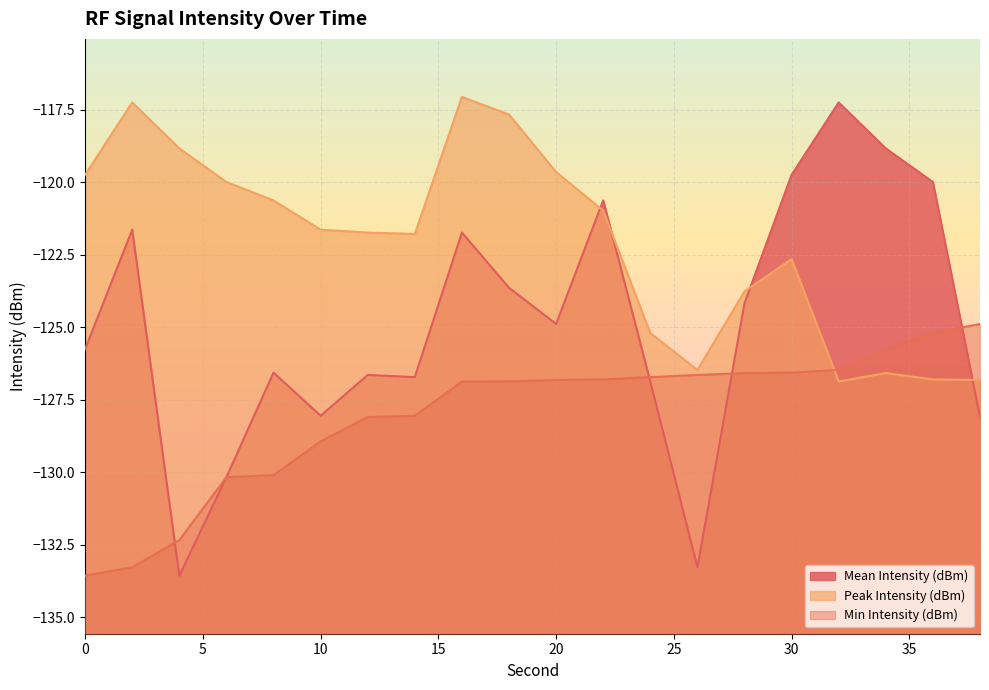

Which series has the largest total across all categories?

Peak Intensity (dBm)